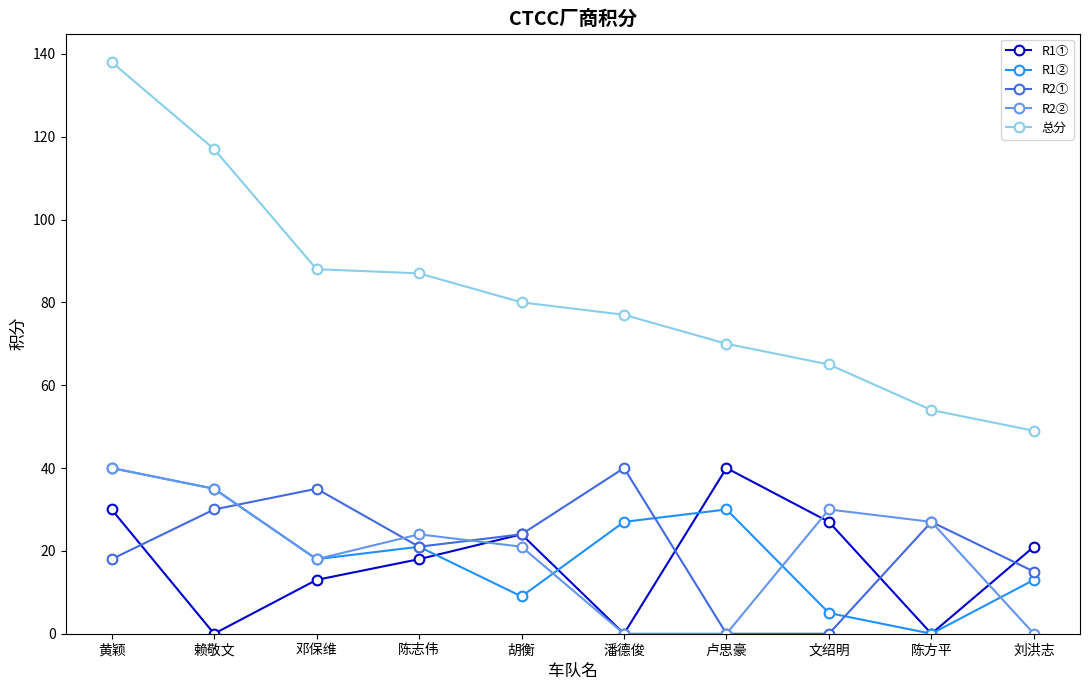

What is the spread (max minus min) of values at 黄颖?

120